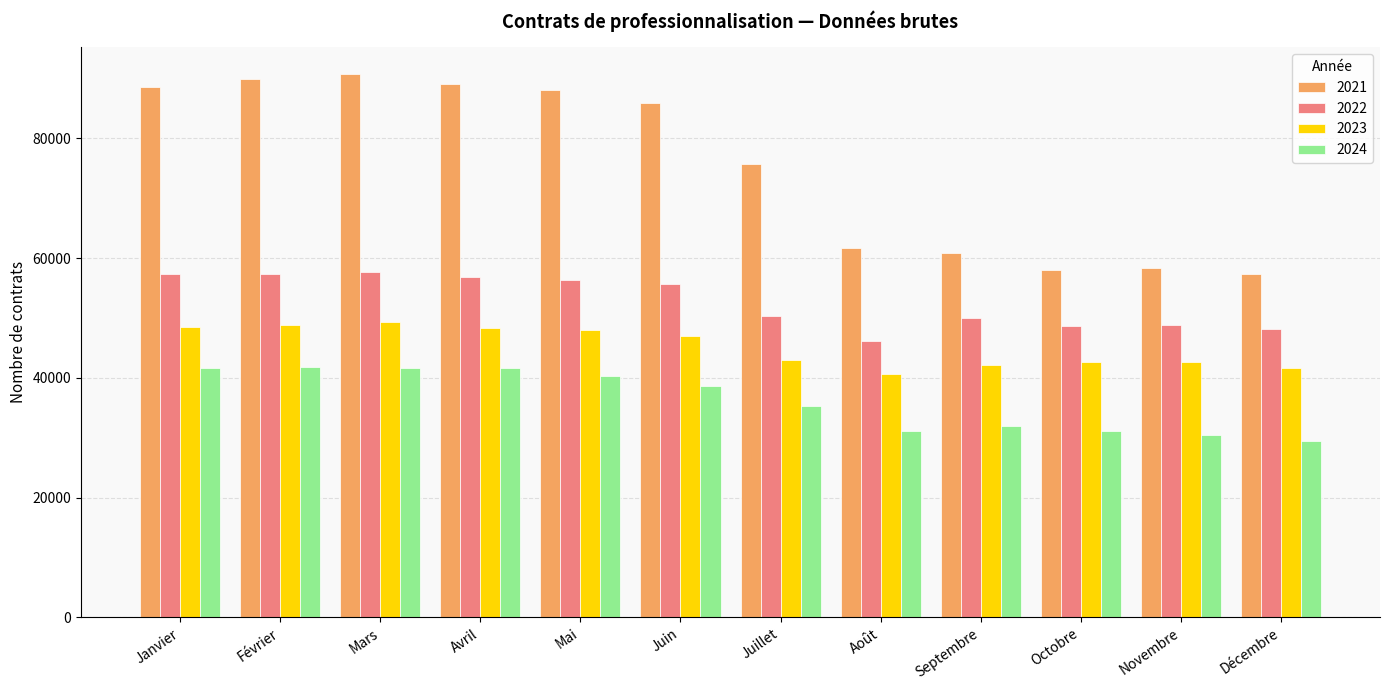

What is the difference between the maximum and minimum values in the 2023 series?

8699